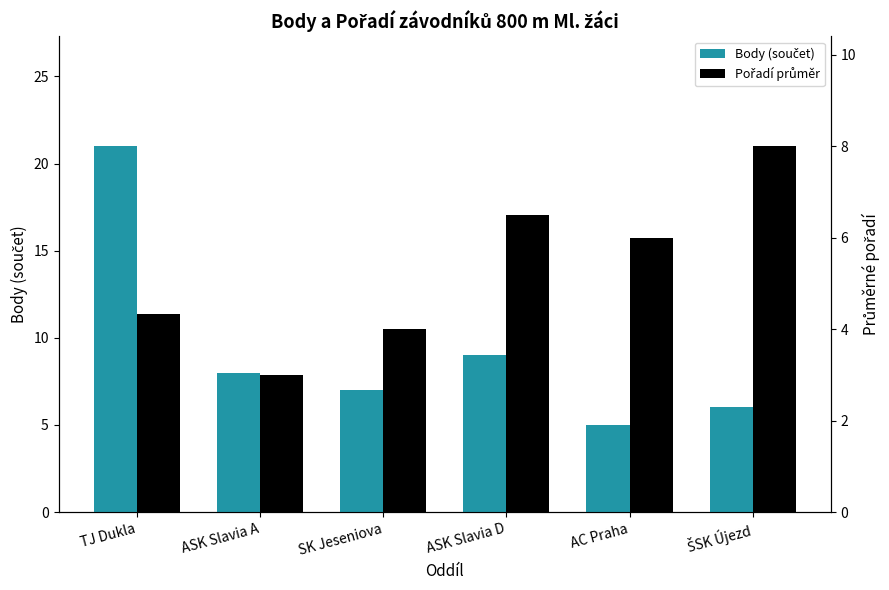

Reading right to left, extract all data points from this chart.

Body (součet): 6.0	5.0	9.0	7.0	8.0	21.0
Pořadí průměr: 8.0	6.0	6.5	4.0	3.0	4.3